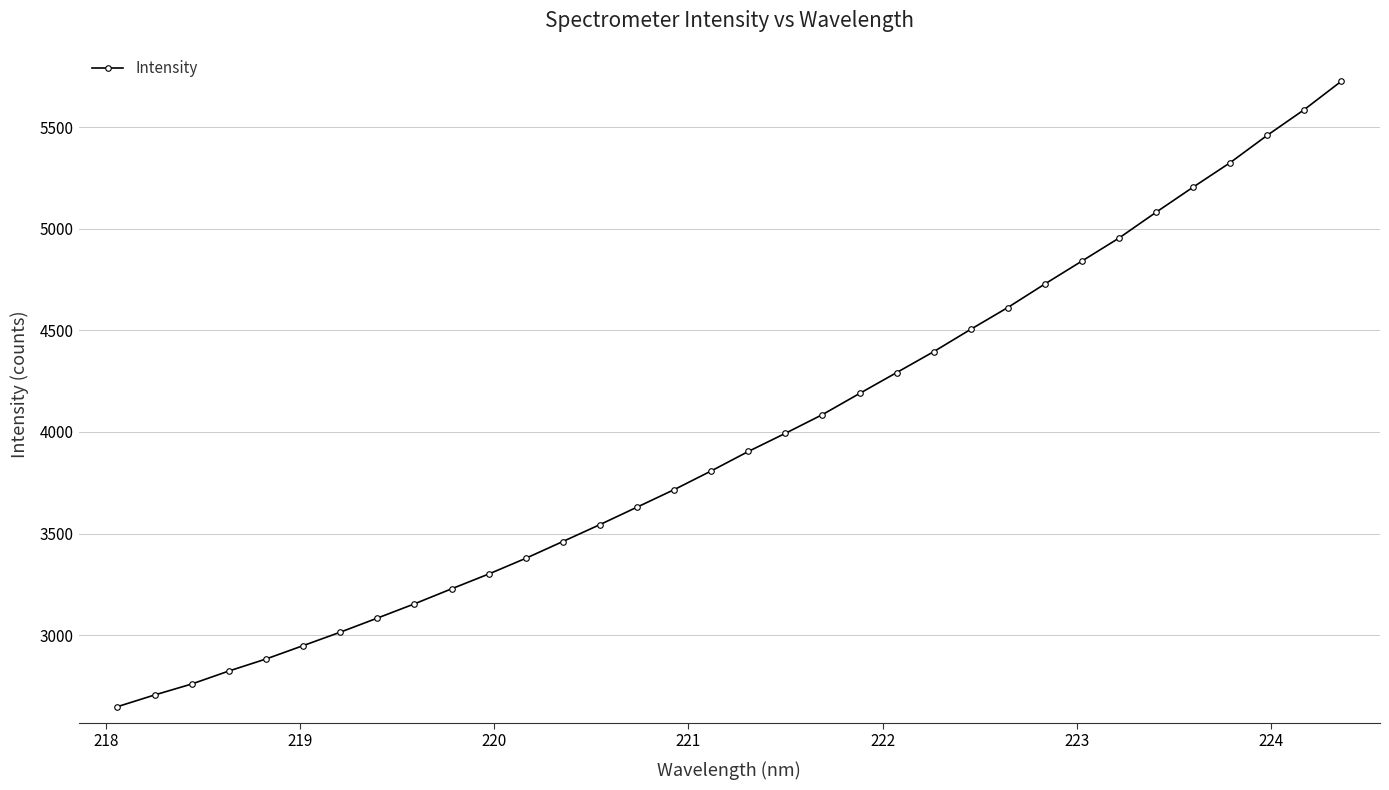

What is the difference between the maximum and second lowest values?

3019.2